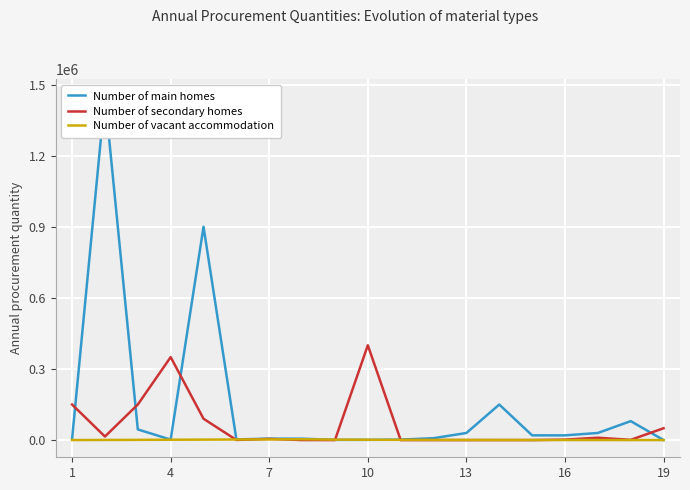

How many distinct data groups are displayed?

3